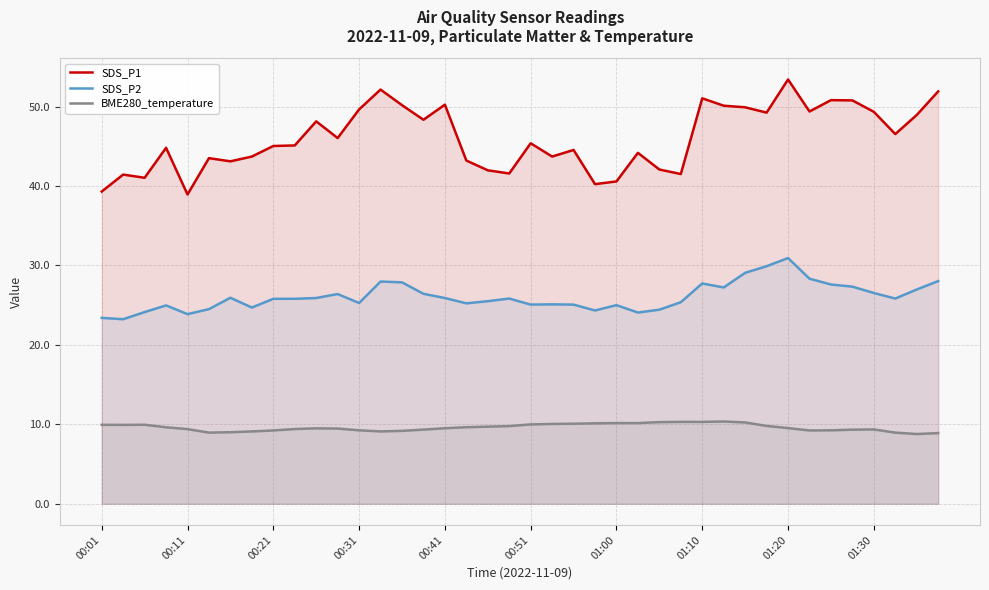

Between 35 and 37, which is larger?

35